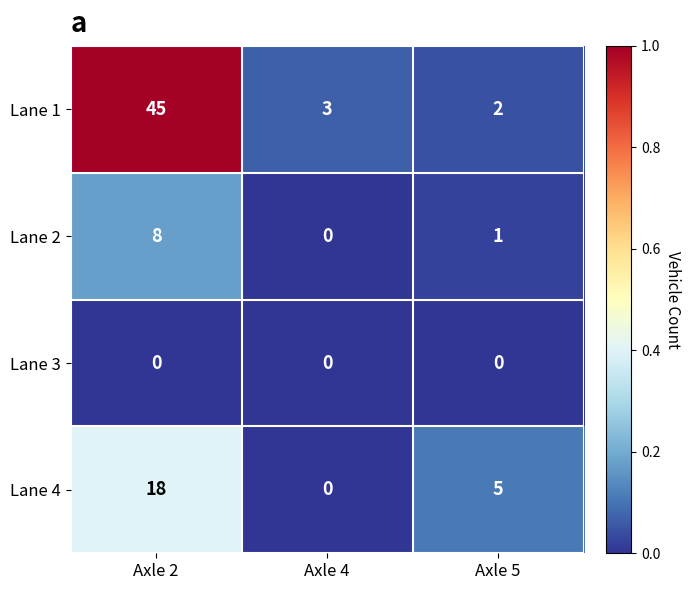

At how many categories does at least one series exceed 0?

3